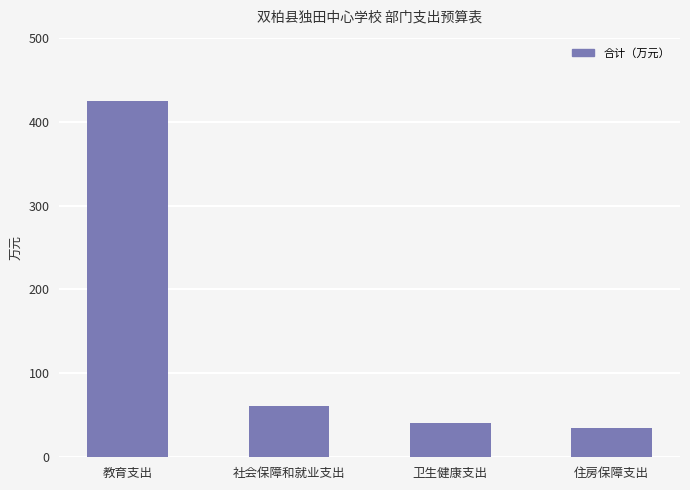

What is the difference between the values at 教育支出 and 住房保障支出?

389.1